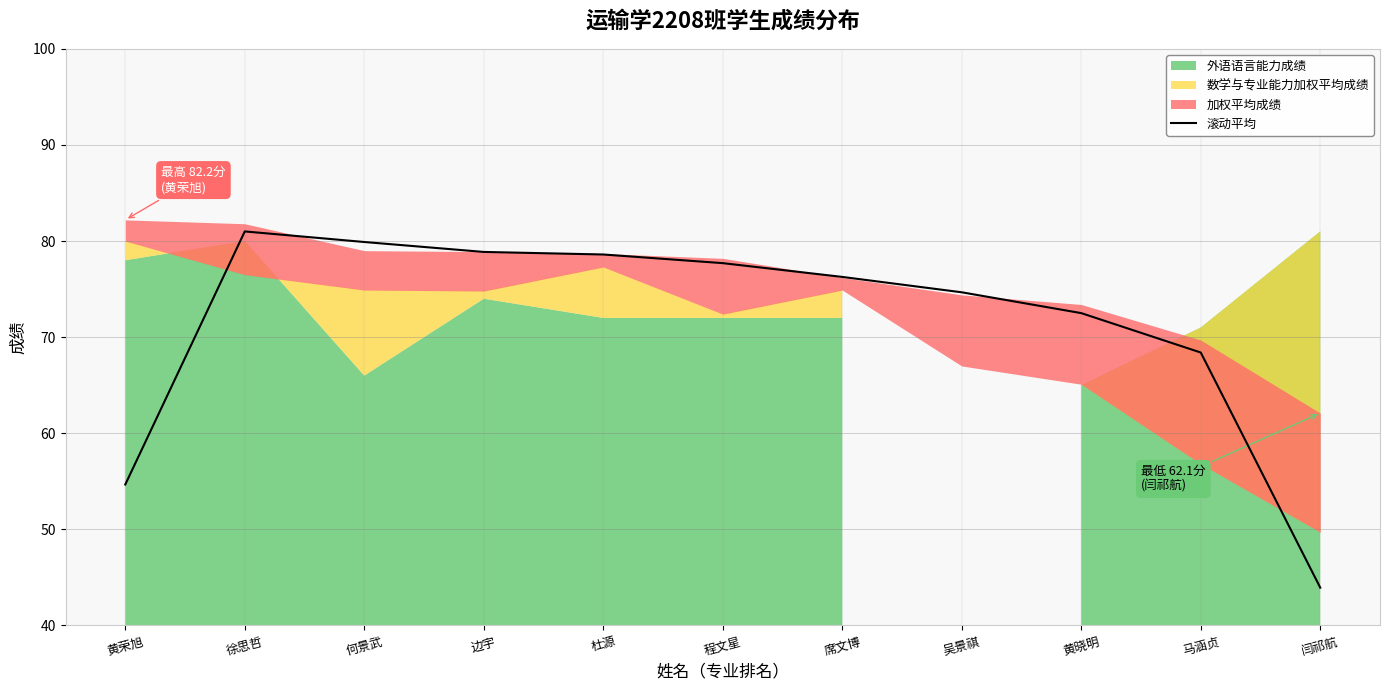

Reading right to left, what are all the values shown in this chart?

闫祁航=43.9	马涵贞=68.4	黄晓明=72.5	吴景祺=74.7	席文博=76.3	程文星=77.7	杜源=78.6	边宇=78.9	何景武=79.9	徐思哲=81.0	黄荣旭=54.7